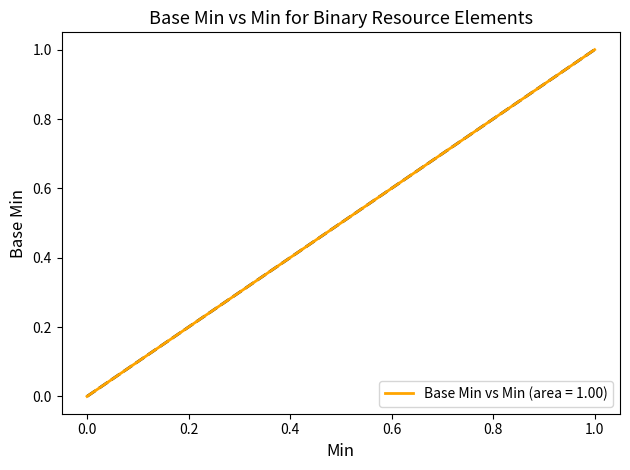

True or false: the data shows 0 at Binary.language.

False